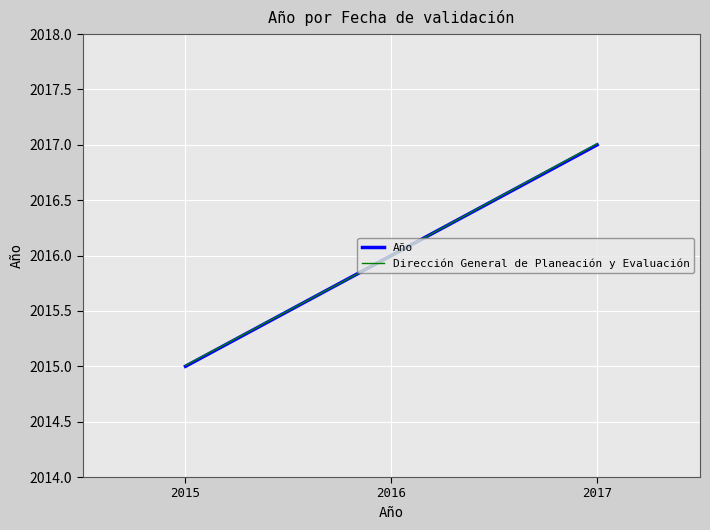

Is it true that Año equals 2017.0 at 2017?

True